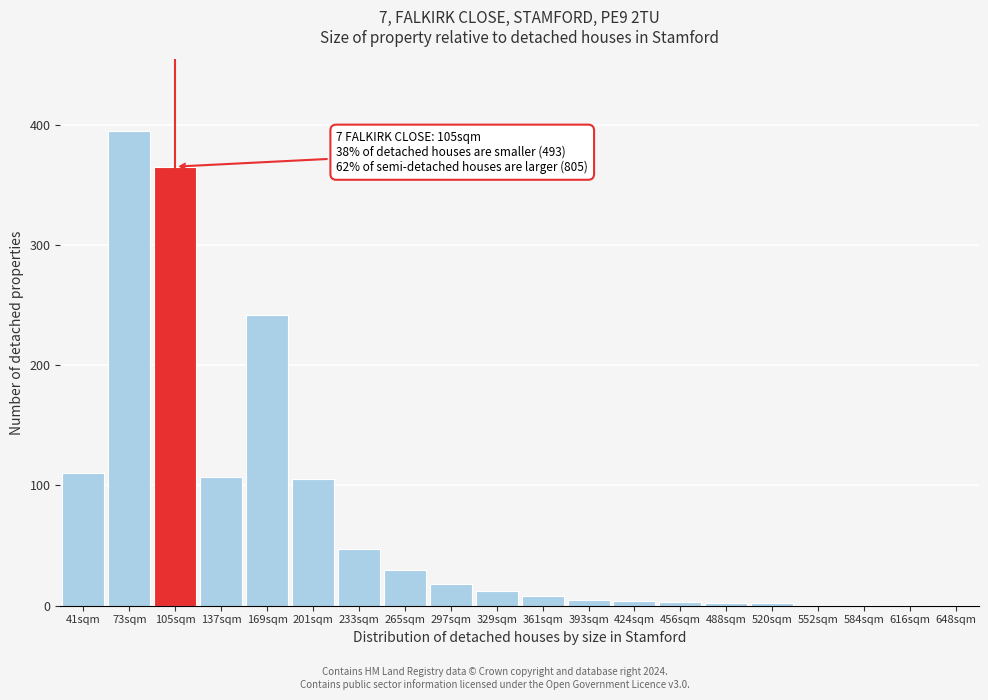

The chart shows a value of 580 at 105sqm. True or false?

False